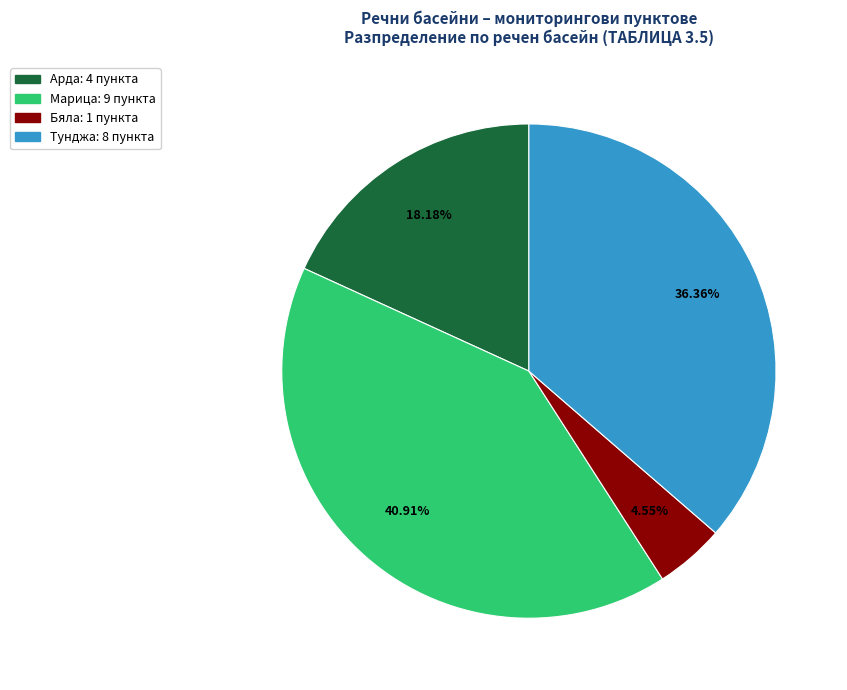

Is there a majority slice in this chart?

No